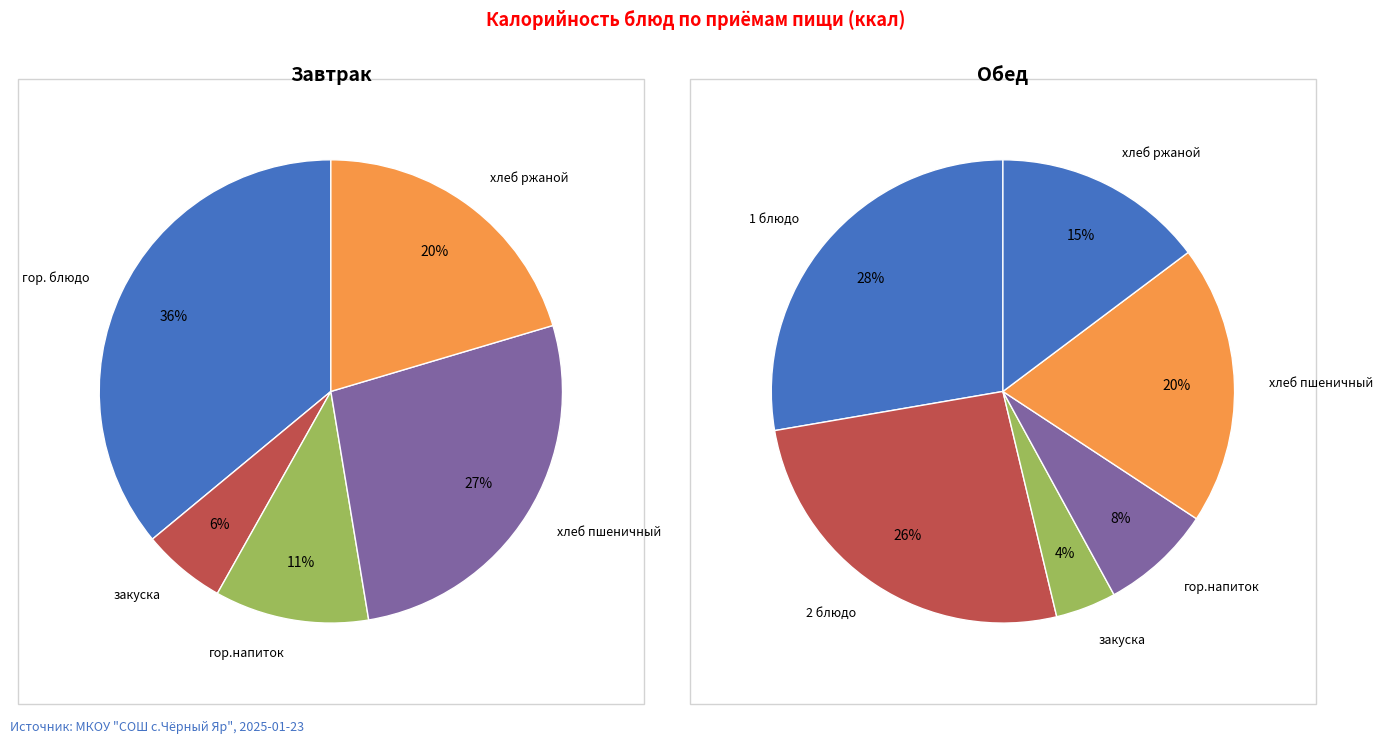

Which category has the biggest portion of the pie?

гор. блюдо